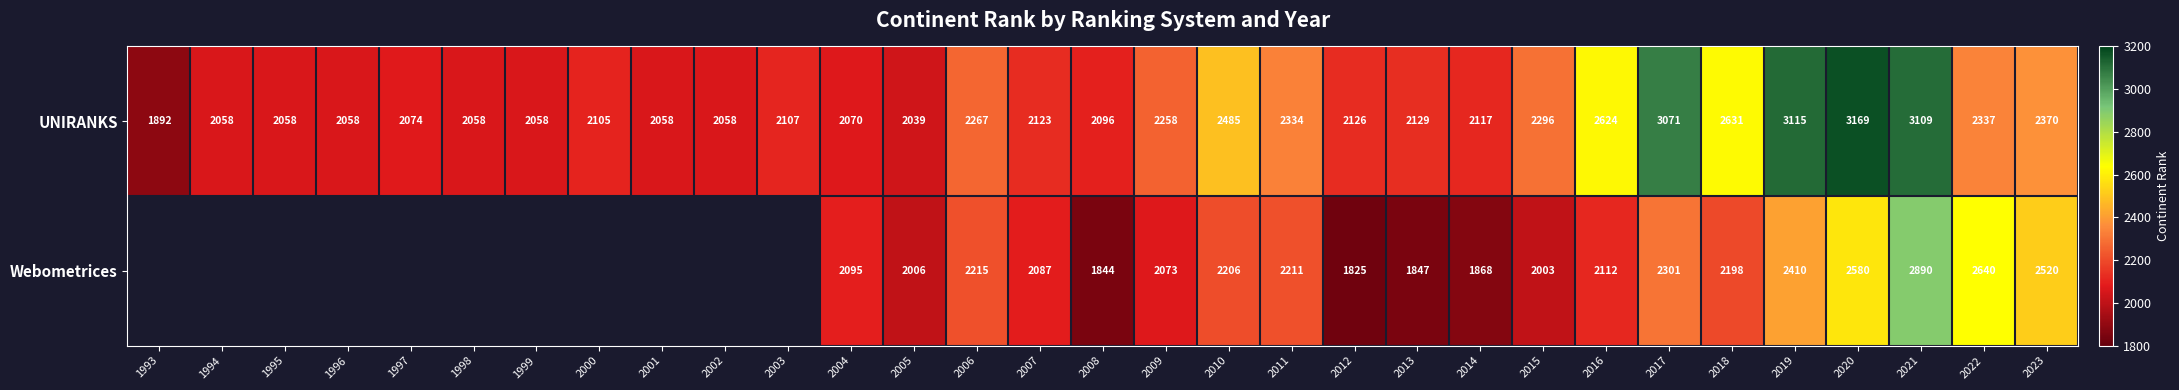

What is the maximum value shown in the chart?

3169.0